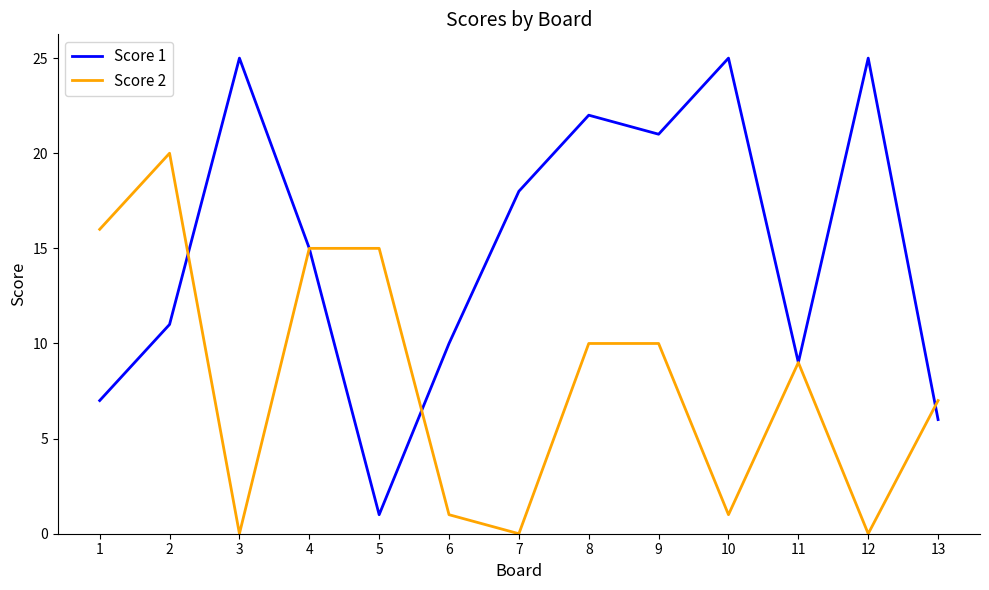

True or false: Score 1 has a value of 1 at 5.

True